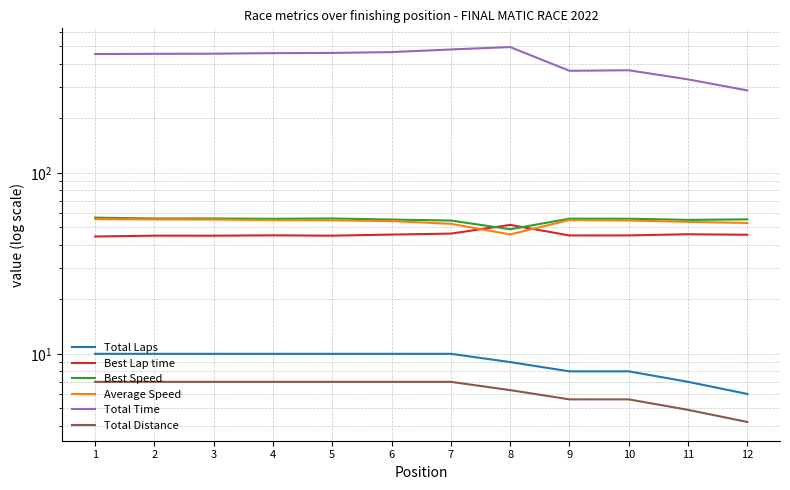

At which category does Average Speed reach its first local peak?

9